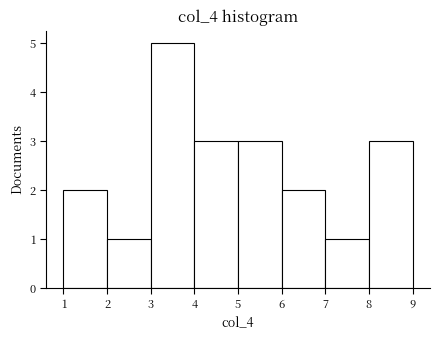

Which range on the x-axis has the tallest bar?

3 to 4